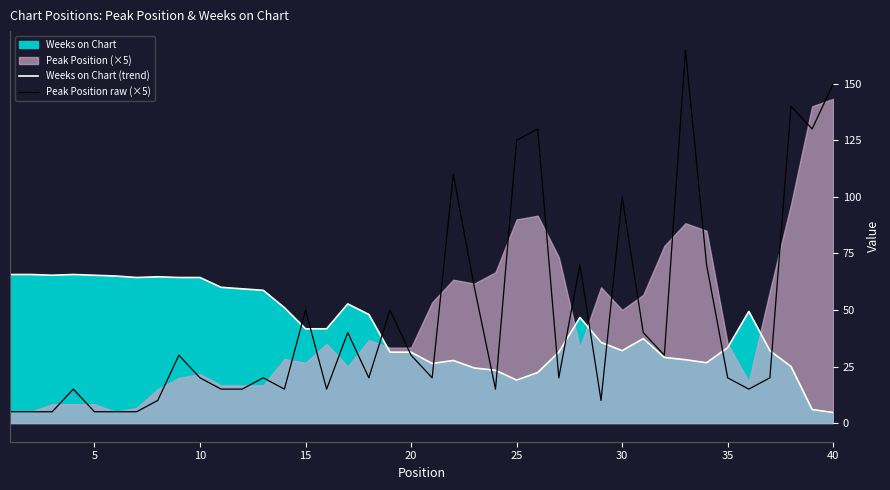

Is the value of Peak Position raw (×5) at 35 greater than the value of Weeks on Chart (trend) at 40?

Yes